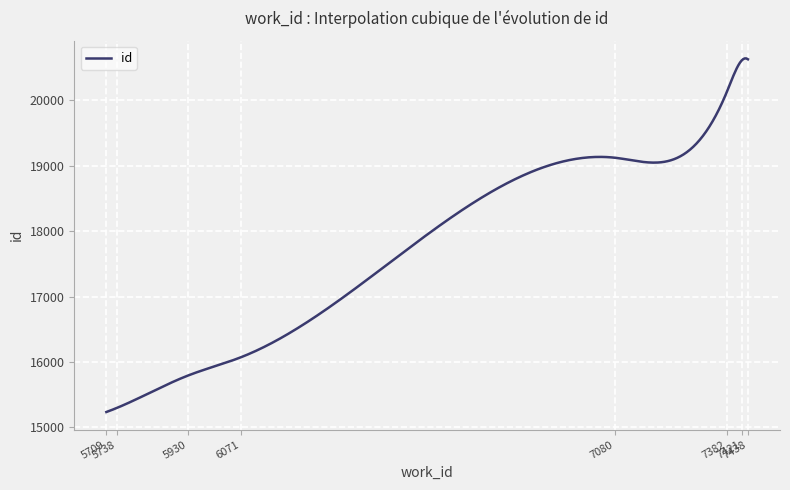

What is the difference between the second highest and minimum values?

5408.3